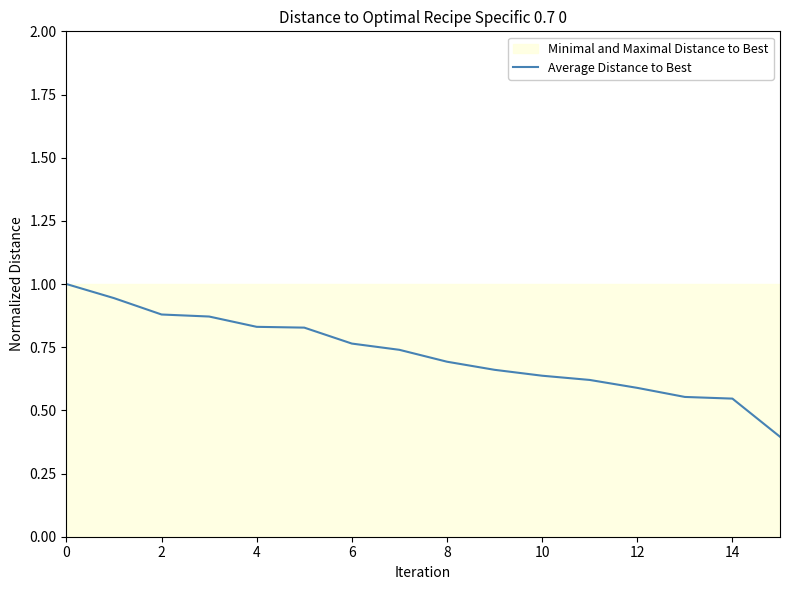

What is the value of the 7th point from the left?

0.8